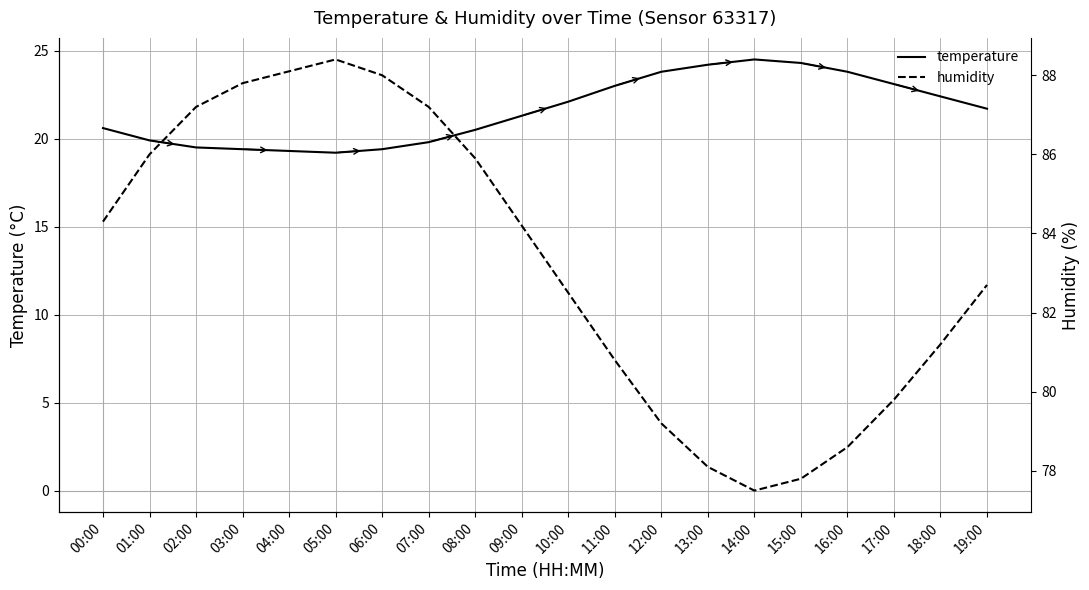

True or false: humidity and temperature cross at least once.

False